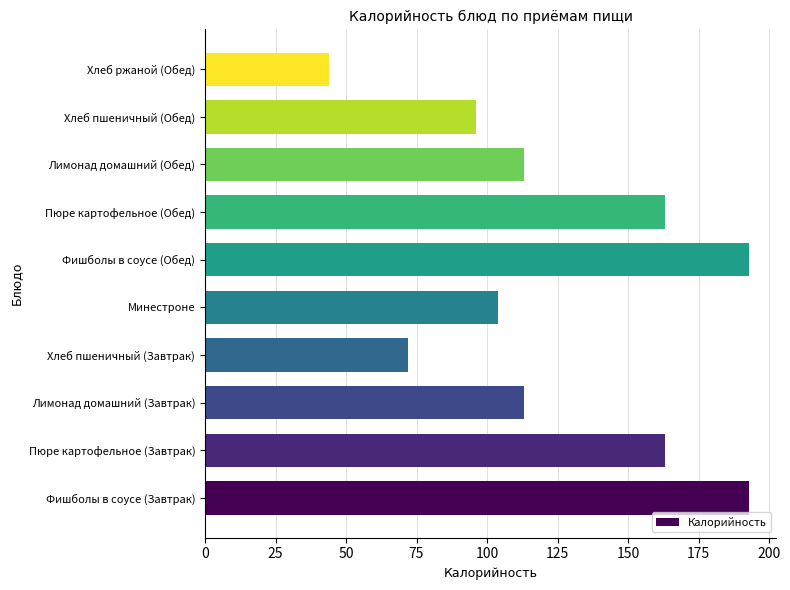

What is the minimum value shown in the chart?

44